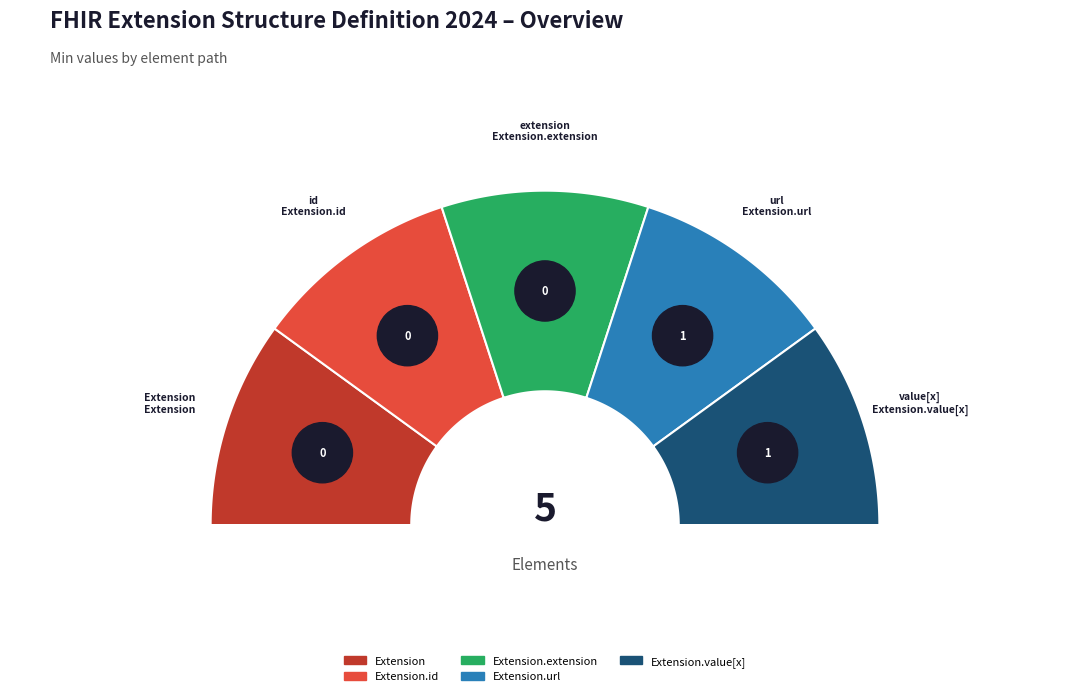

Does Extension.extension represent more than half of the total?

No